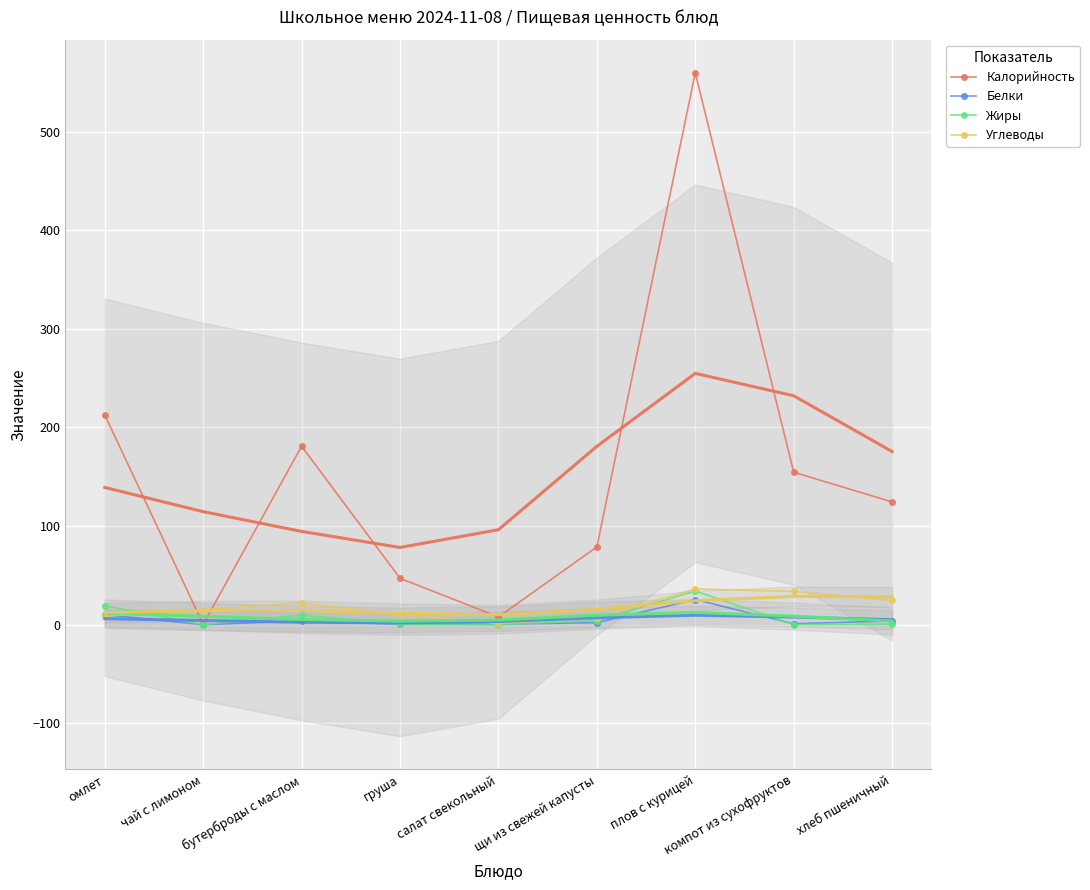

Which has a higher value, щи из свежей капусты or бутерброды с маслом?

бутерброды с маслом